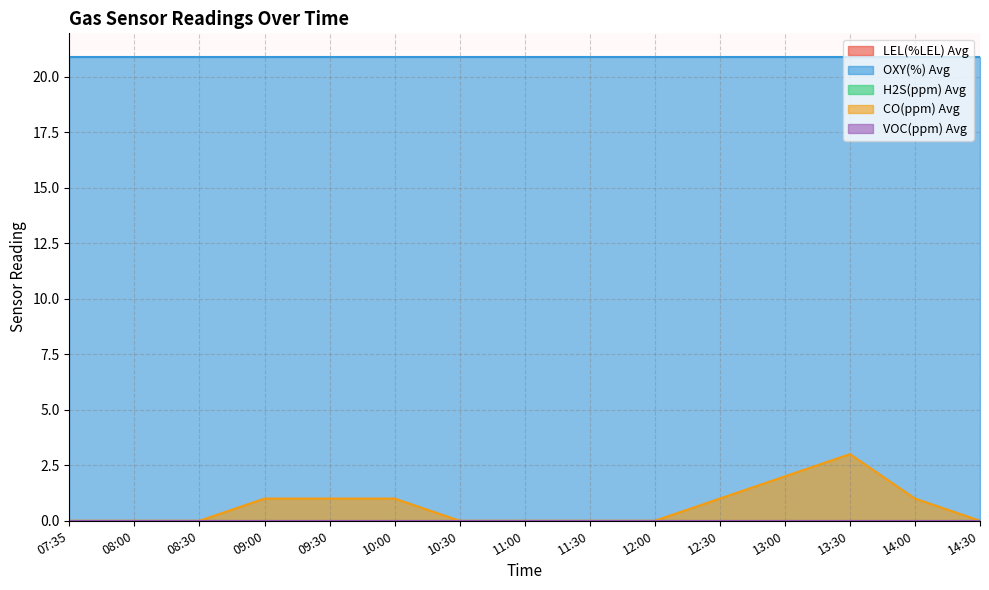

Which category has the lowest value in the OXY(%) Avg series?

07:35